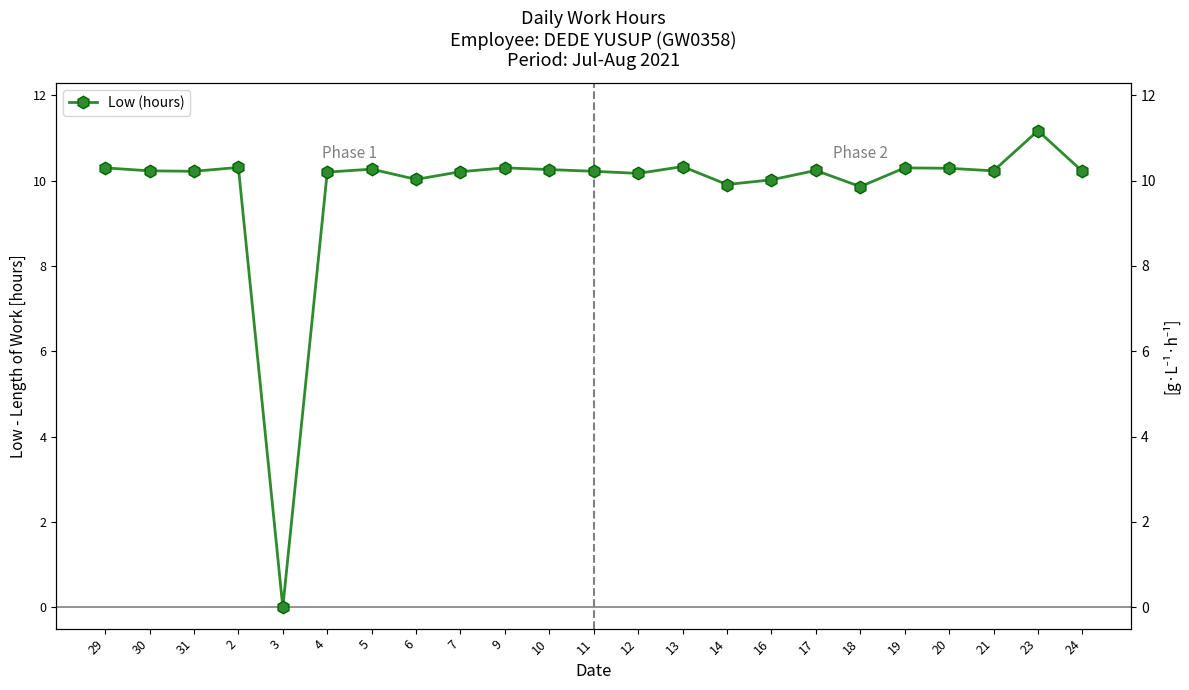

How many interior local valleys (lower than both neighbors) does the data have?

7